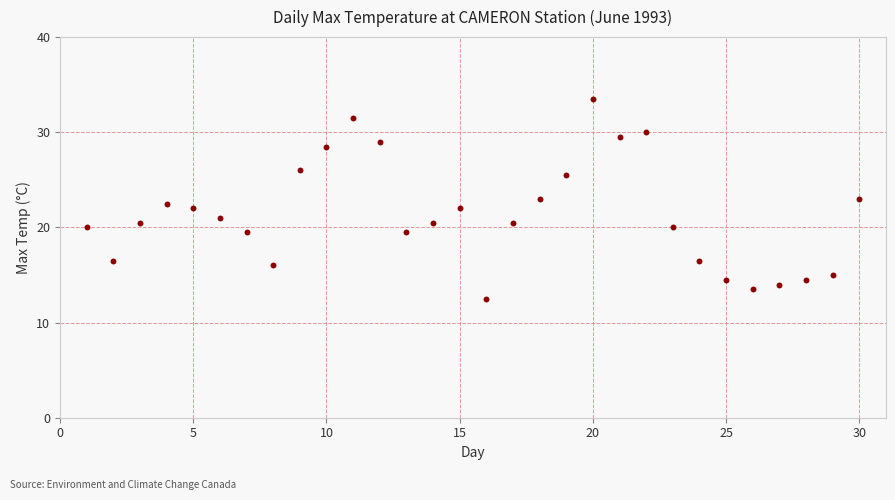

What is the range of Y values (max minus min)?

21.0